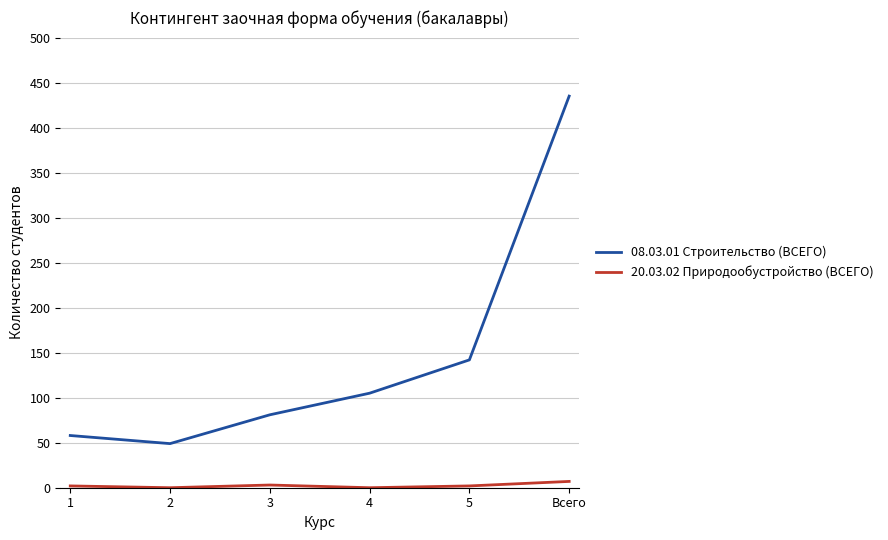

Which series has the largest range (max minus min)?

08.03.01 Строительство (ВСЕГО)